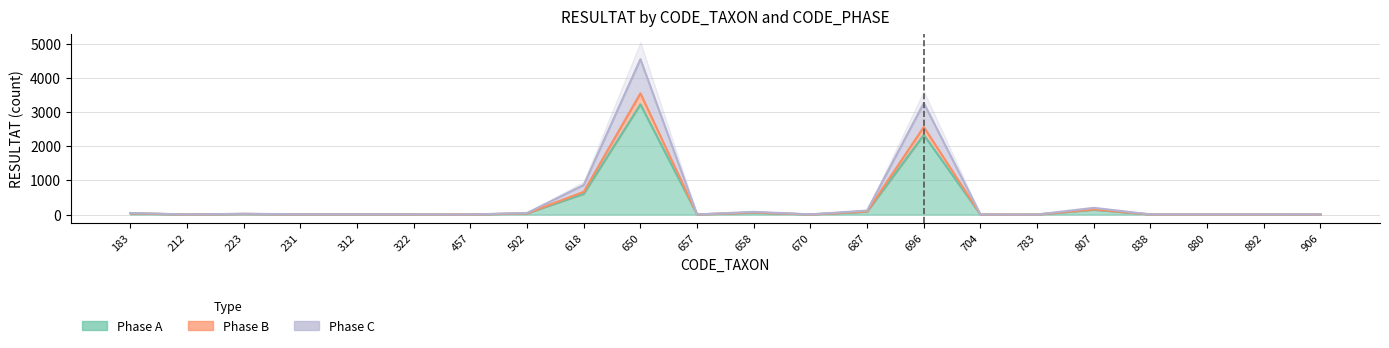

How many data points in Phase A are less than 6?

11